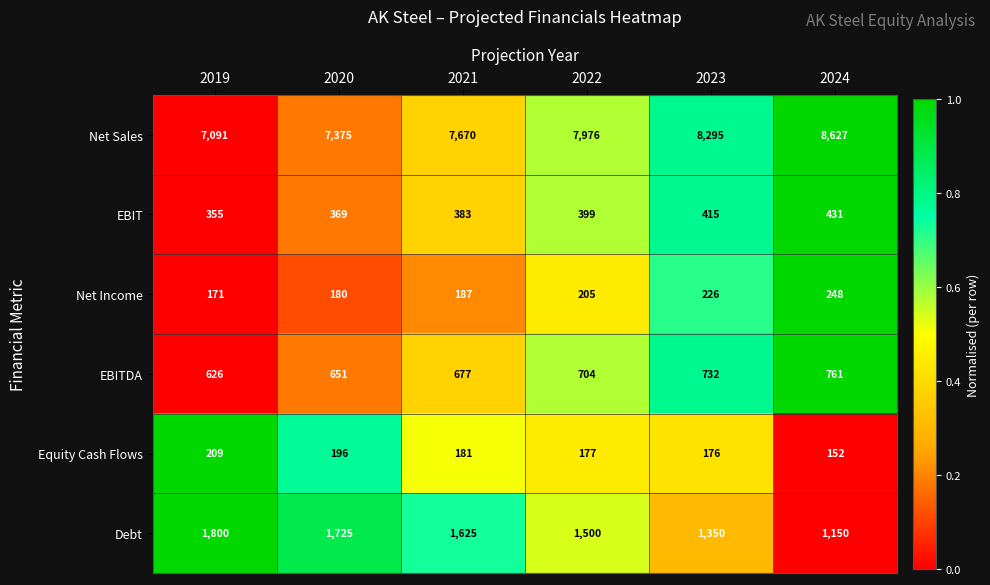

How many series are shown in this chart?

6